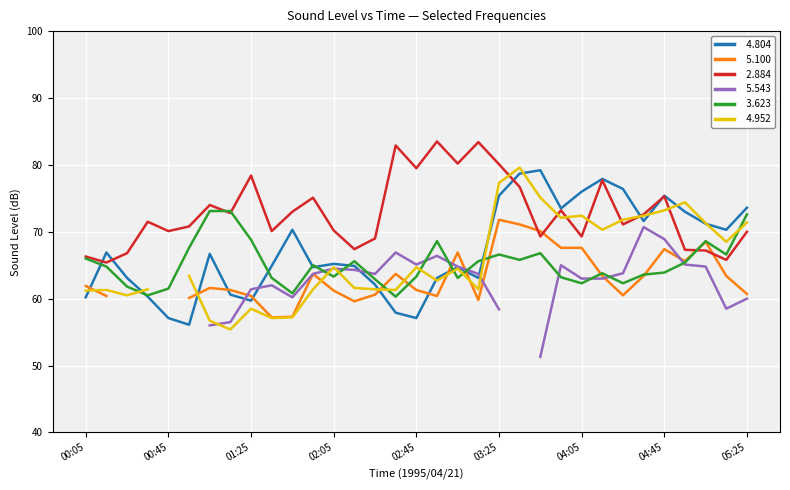

What is the lowest value of the   3.623 series?

60.3